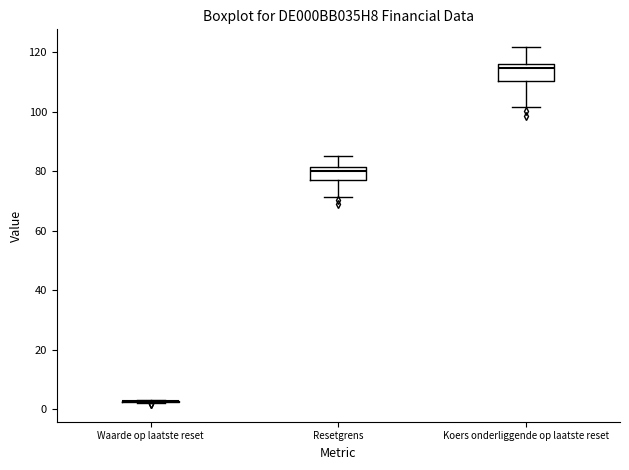

Reading left to right, transcribe this box plot: for each box, give where its median line is, the range the box spans, and where its two whiskers end, as read against the y-axis. The values are not printed on the chart, so give them approximately, as read against the axis.

Waarde op laatste reset: box collapsed to a line at 2, whiskers 2 to 4
Resetgrens: median 80, box 78 to 82, whiskers 72 to 86
Koers onderliggende op laatste reset: median 114, box 110 to 116, whiskers 102 to 122